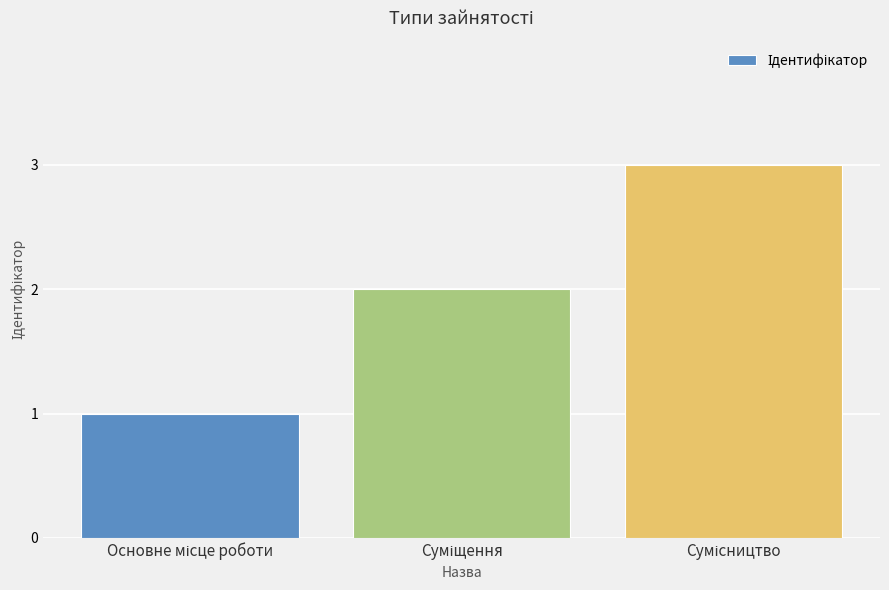

What is the average value?

2